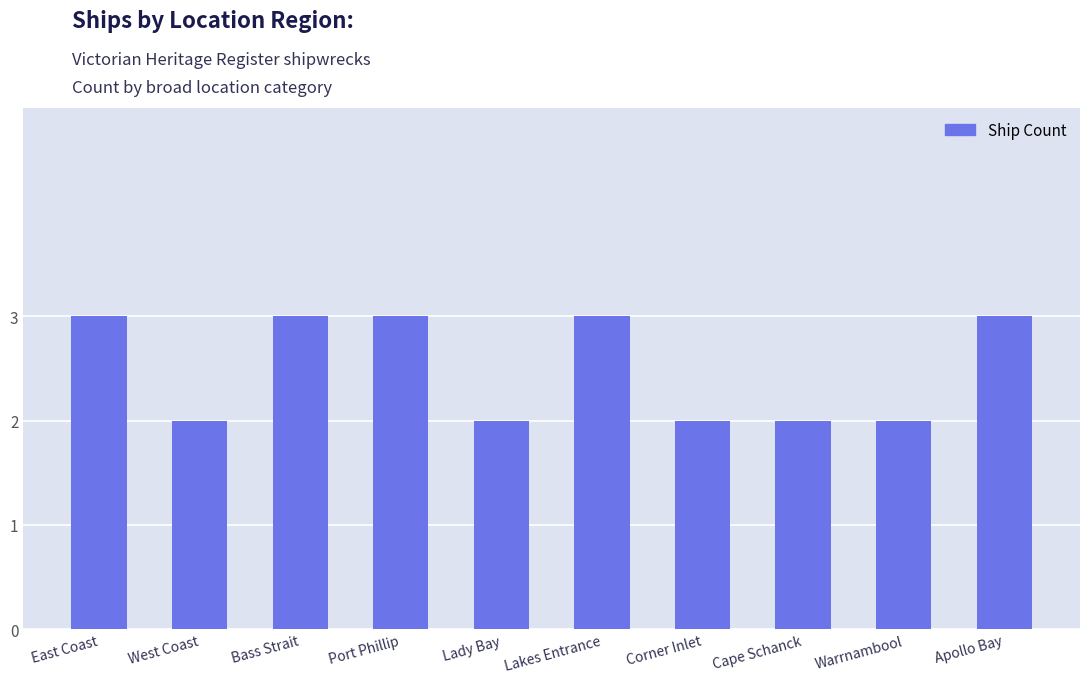

Reading left to right, what are all the values shown in this chart?

East Coast=3	West Coast=2	Bass Strait=3	Port Phillip=3	Lady Bay=2	Lakes Entrance=3	Corner Inlet=2	Cape Schanck=2	Warrnambool=2	Apollo Bay=3